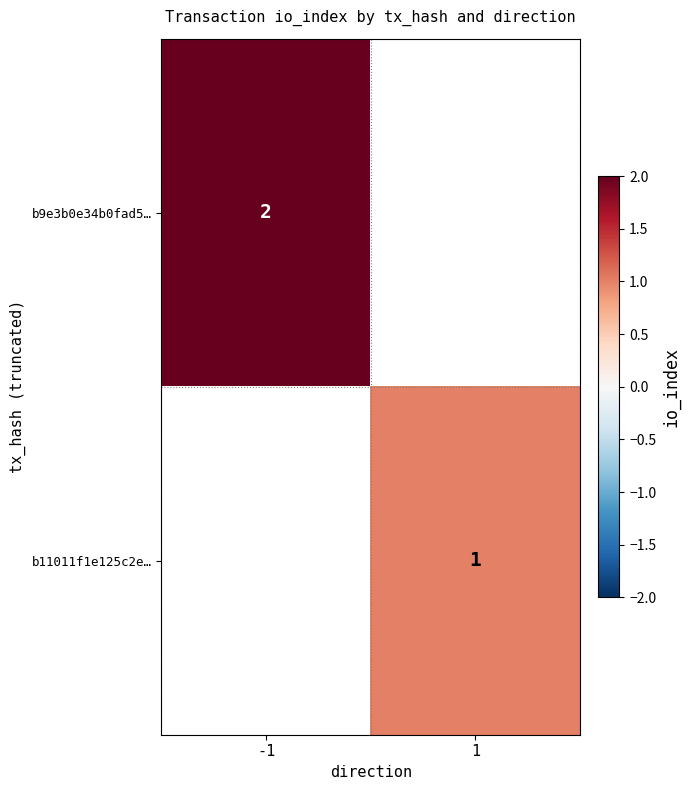

True or false: b11011f1e125c2e… has a value of 1 at 1.

True